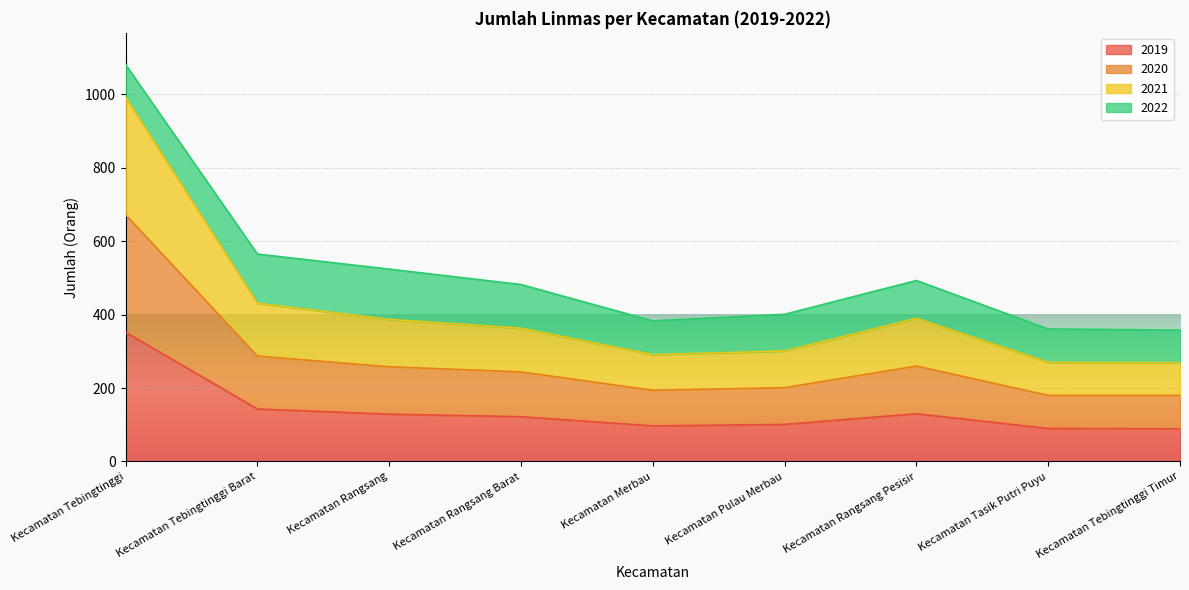

Rank the categories by 2021 value from highest to lowest.

Kecamatan Tebingtinggi, Kecamatan Tebingtinggi Barat, Kecamatan Rangsang Pesisir, Kecamatan Rangsang, Kecamatan Rangsang Barat, Kecamatan Pulau Merbau, Kecamatan Merbau, Kecamatan Tasik Putri Puyu, Kecamatan Tebingtinggi Timur